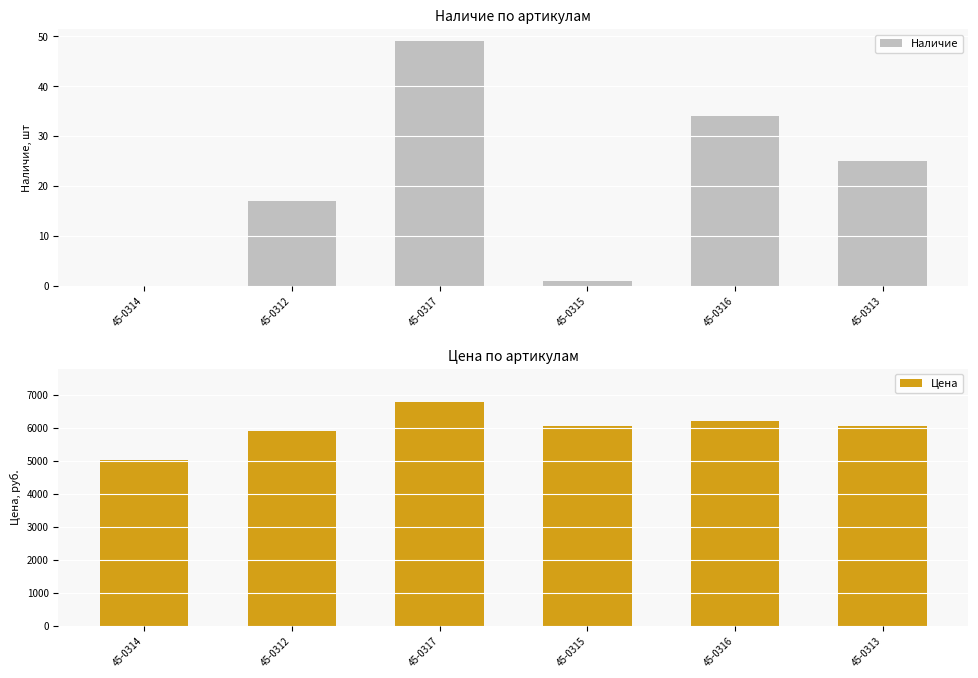

At which category is the sum across all series the highest?

45-0317